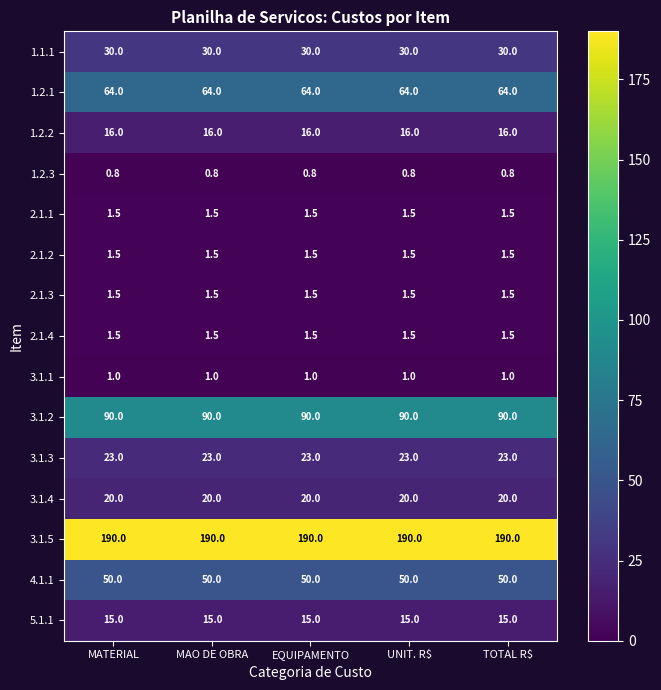

Is it true that 1.2.2 equals 16.0 at UNIT. R$?

True